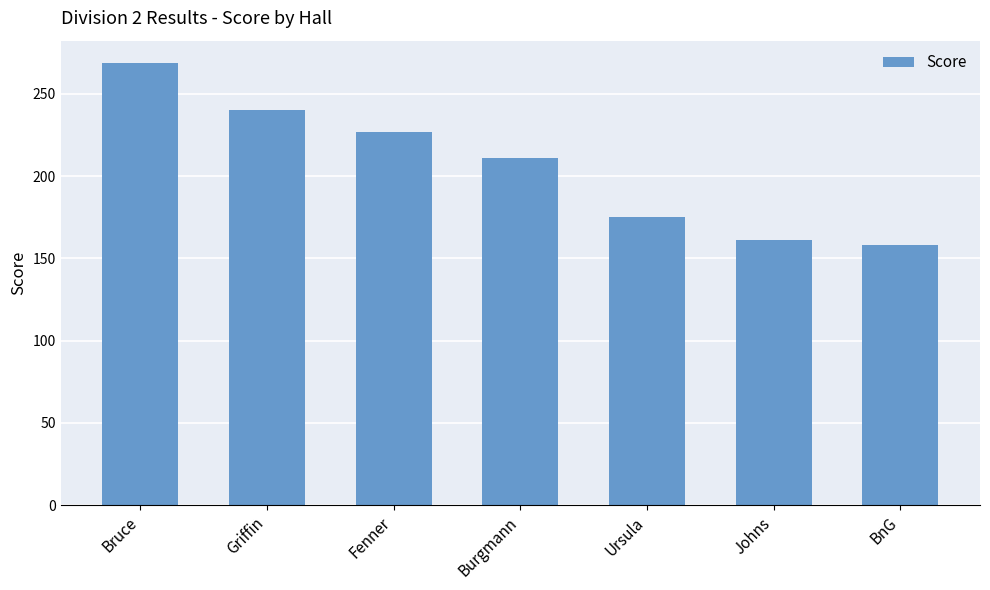

What position from the left is Griffin?

2